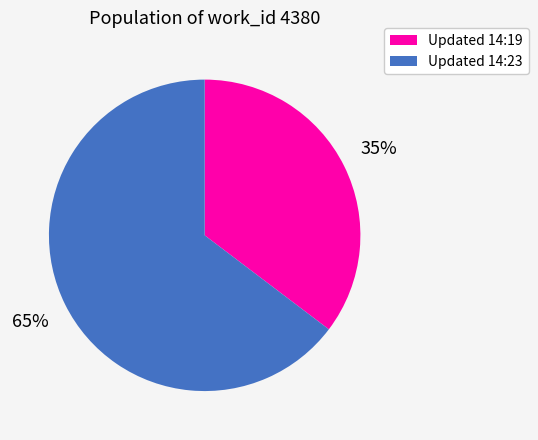

What is the largest slice in the pie chart?

Updated 14:23